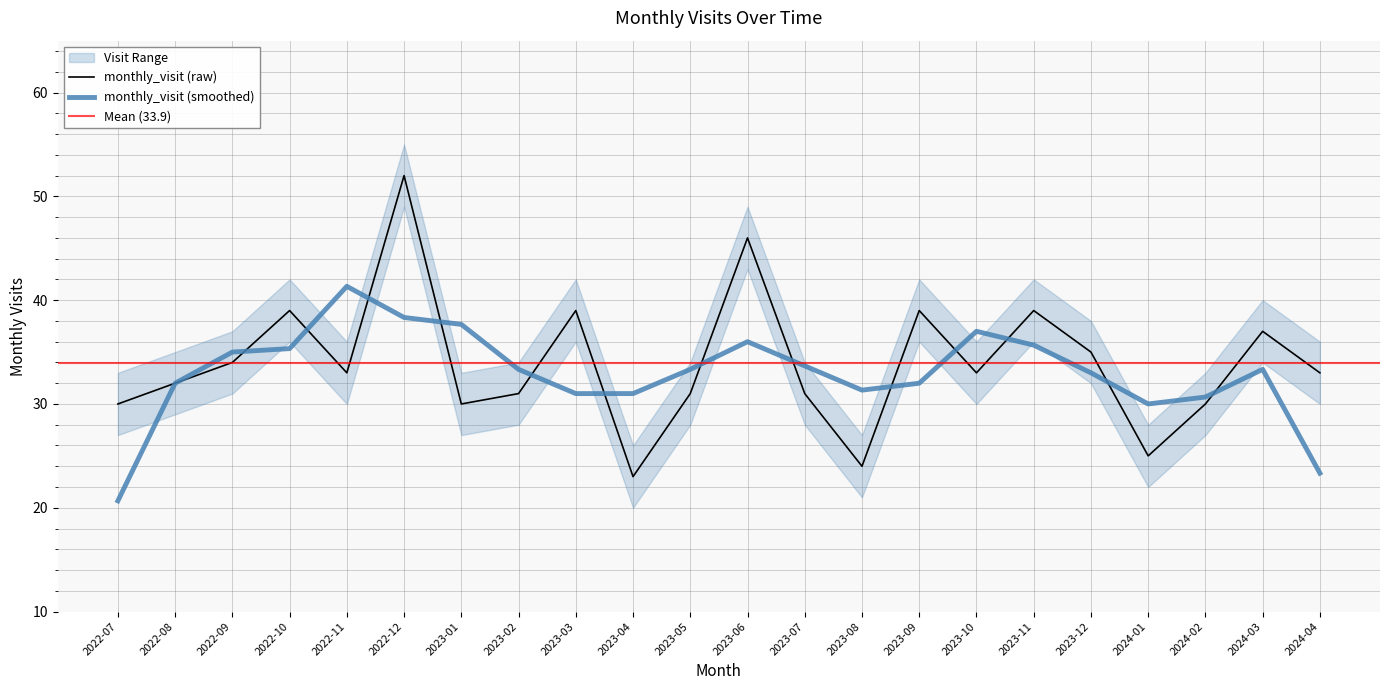

How many interior local peaks (higher than both neighbors) does the data have?

7